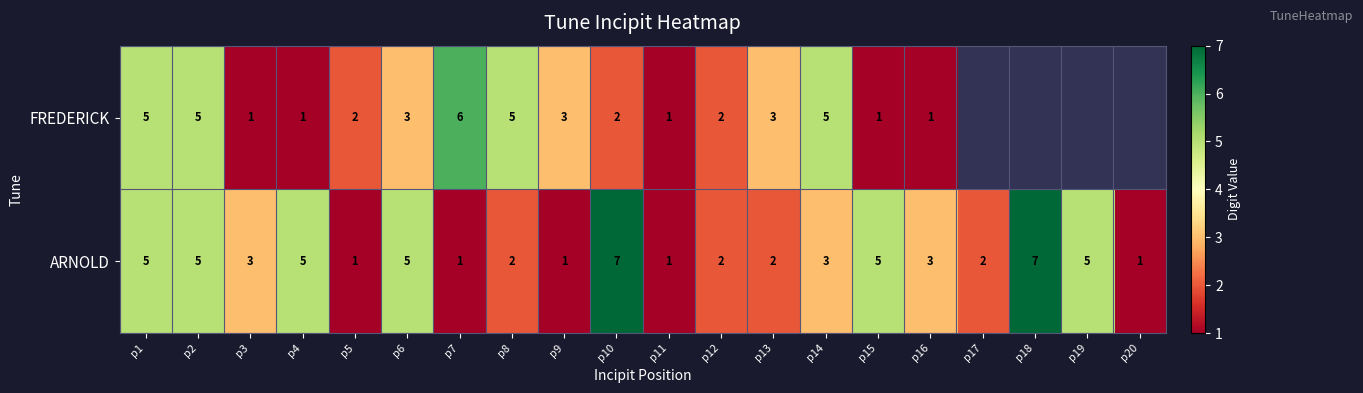

Is it true that FREDERICK equals 0 at p3?

False